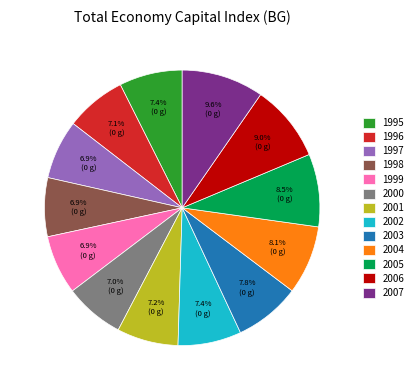

Between 2004 and 1997, which is larger?

2004